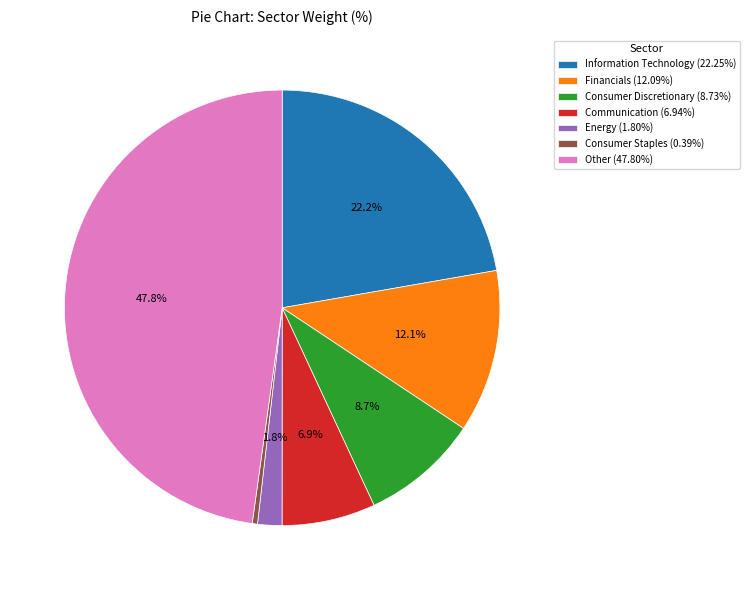

Which category has the biggest portion of the pie?

Other